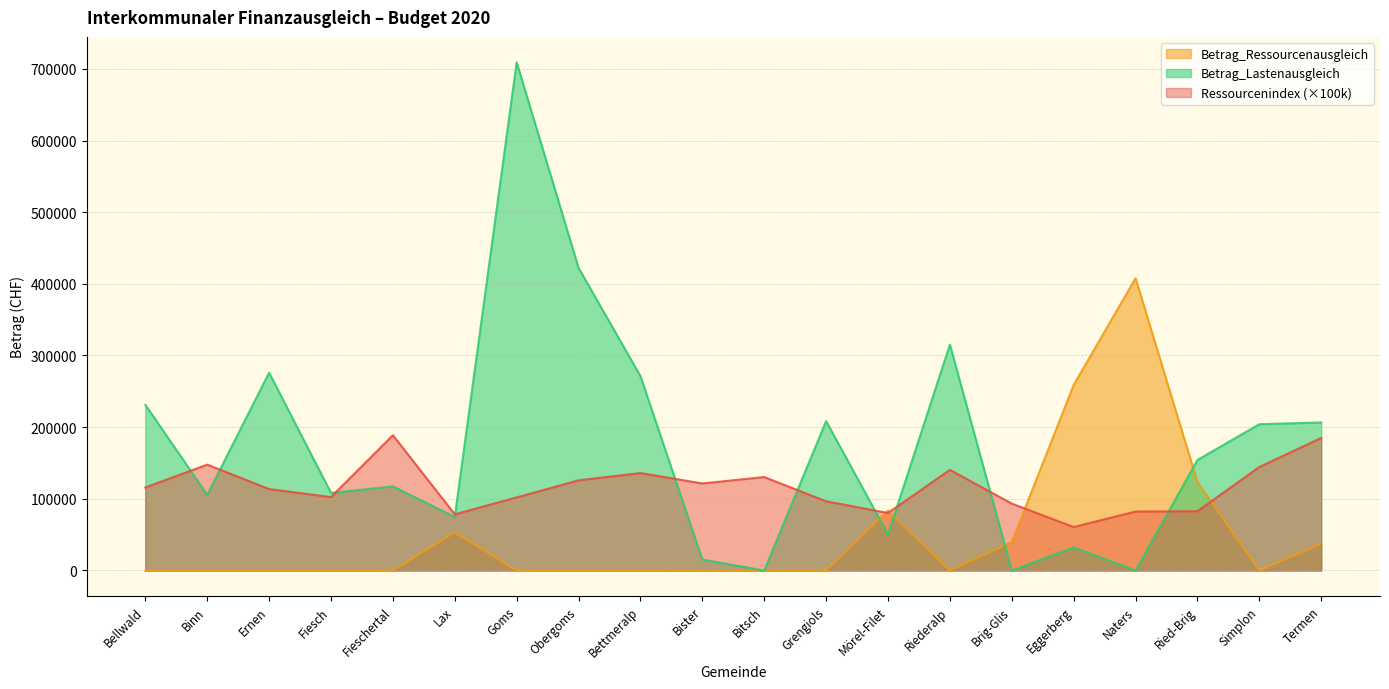

Between Simplon and Termen, which is larger?

Termen